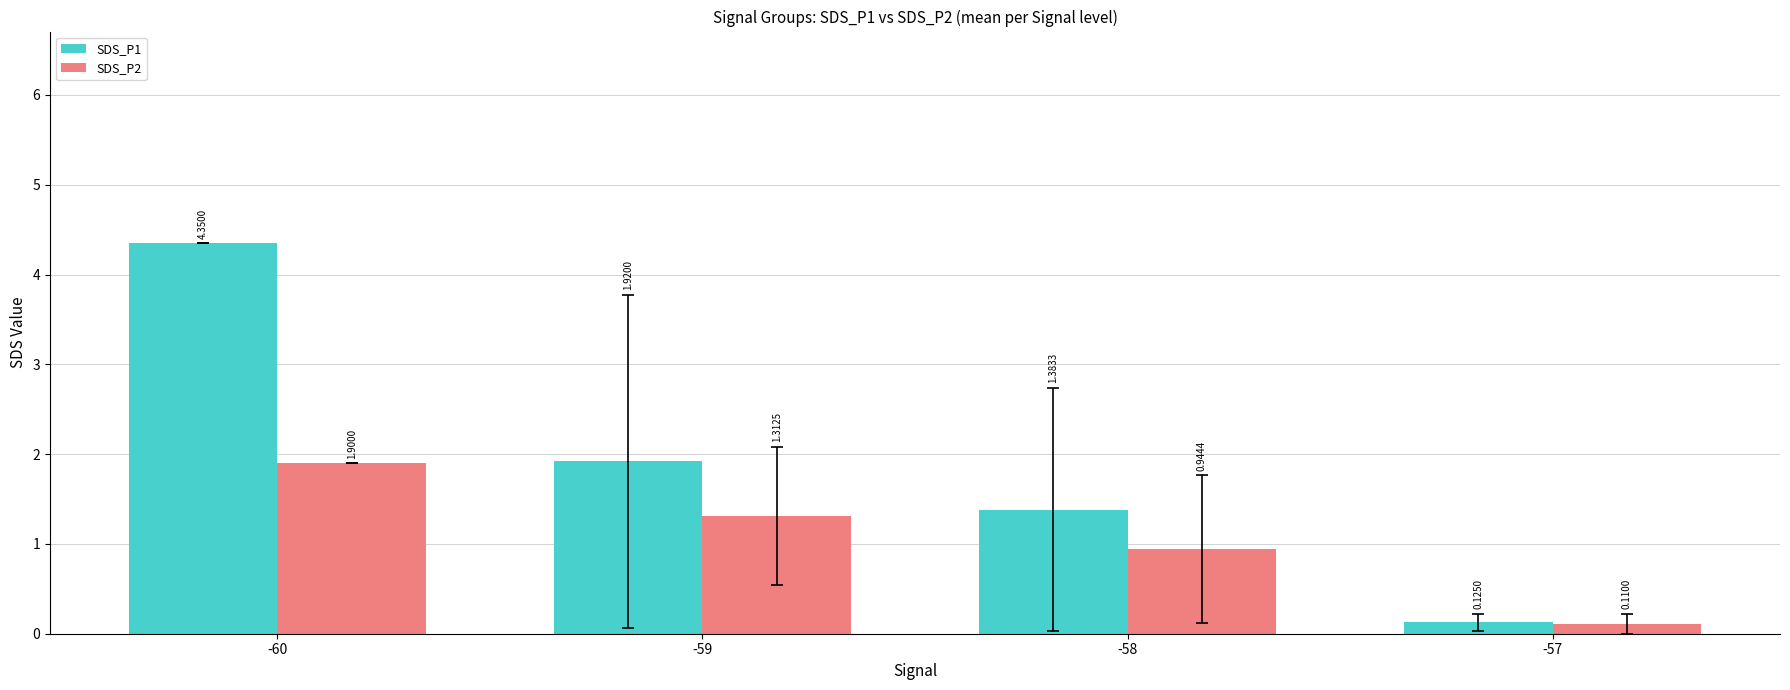

What is the difference between the highest and lowest values at -59?

0.6